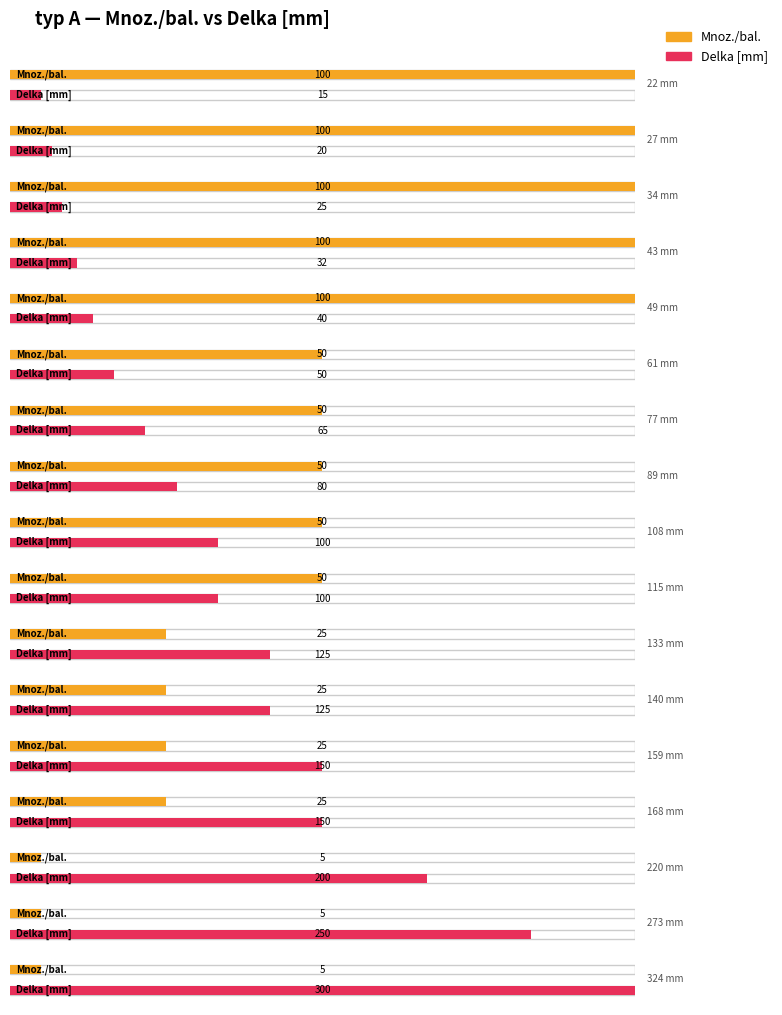

Between 27 mm and 61 mm, which series saw the biggest shift?

Mnoz./bal.